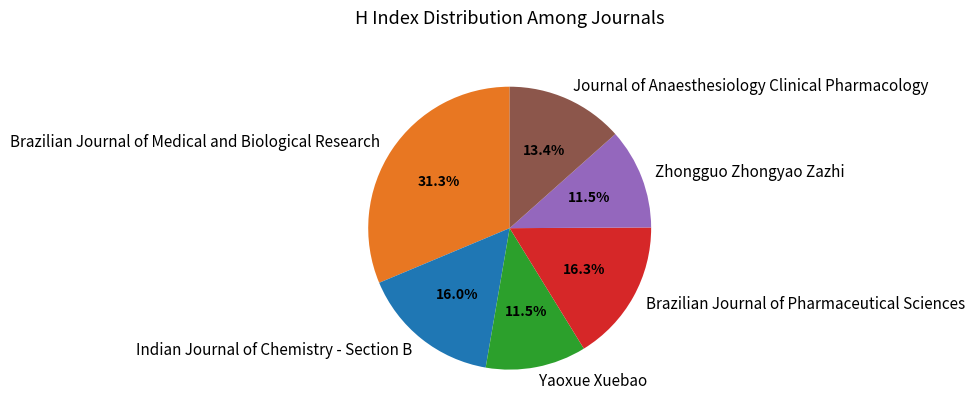

Which category has the biggest portion of the pie?

Brazilian Journal of Medical and Biological Research